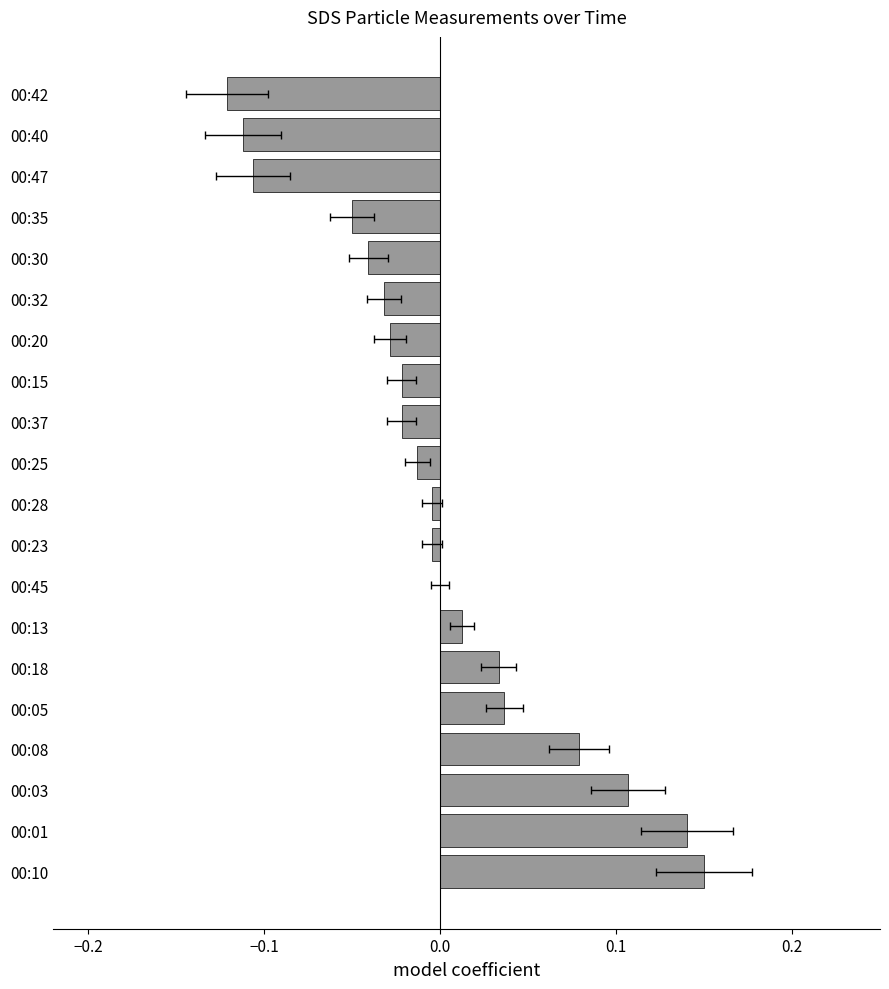

The value at 00:30 is -0.0. True or false?

True